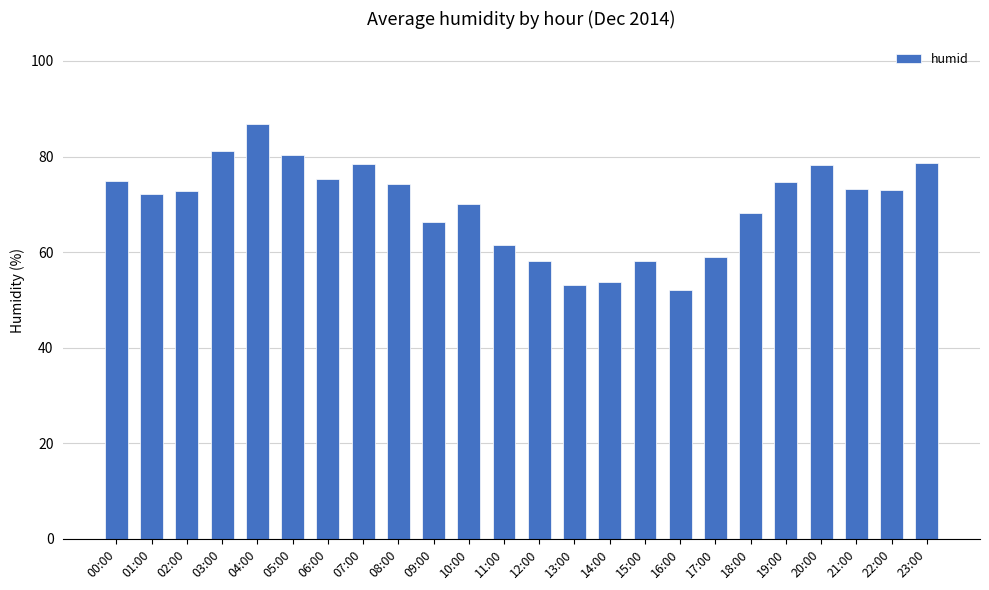

What is the approximate value at 04:00?

86.8